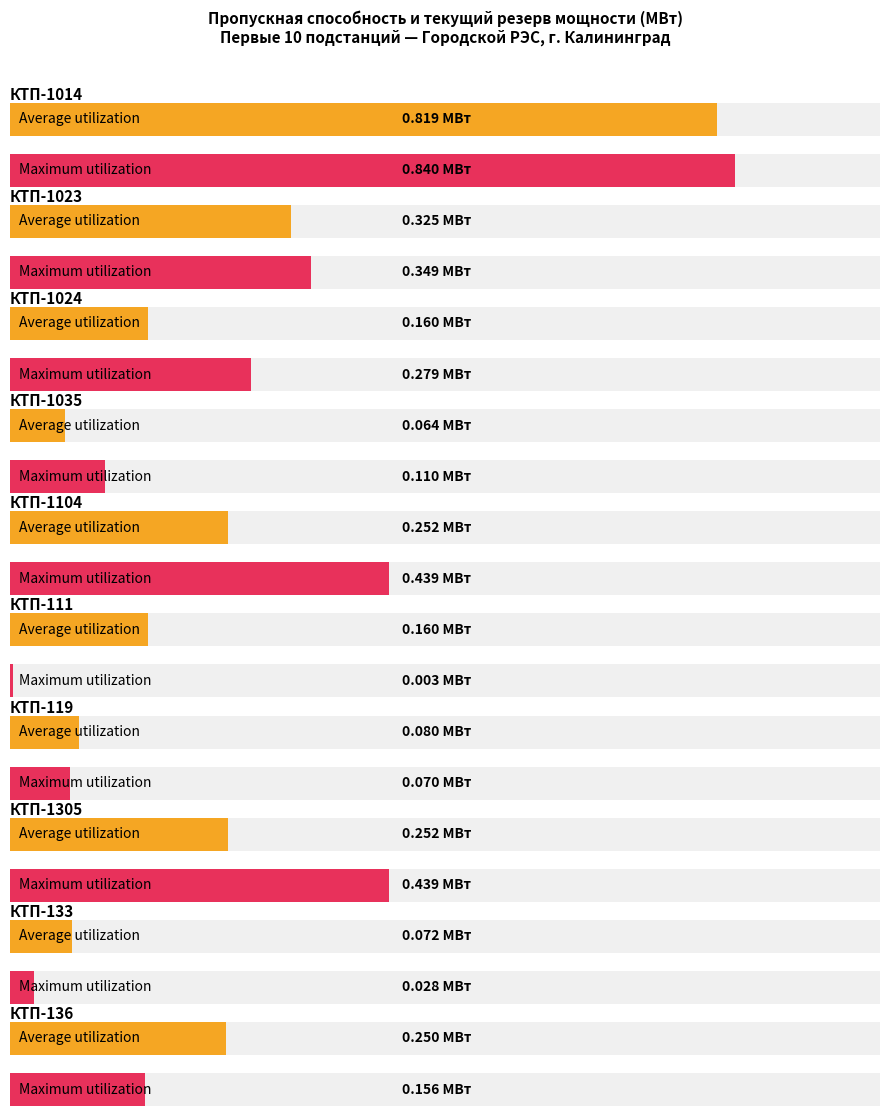

True or false: Maximum utilization has a value of 0.0 at КТП-133.

False